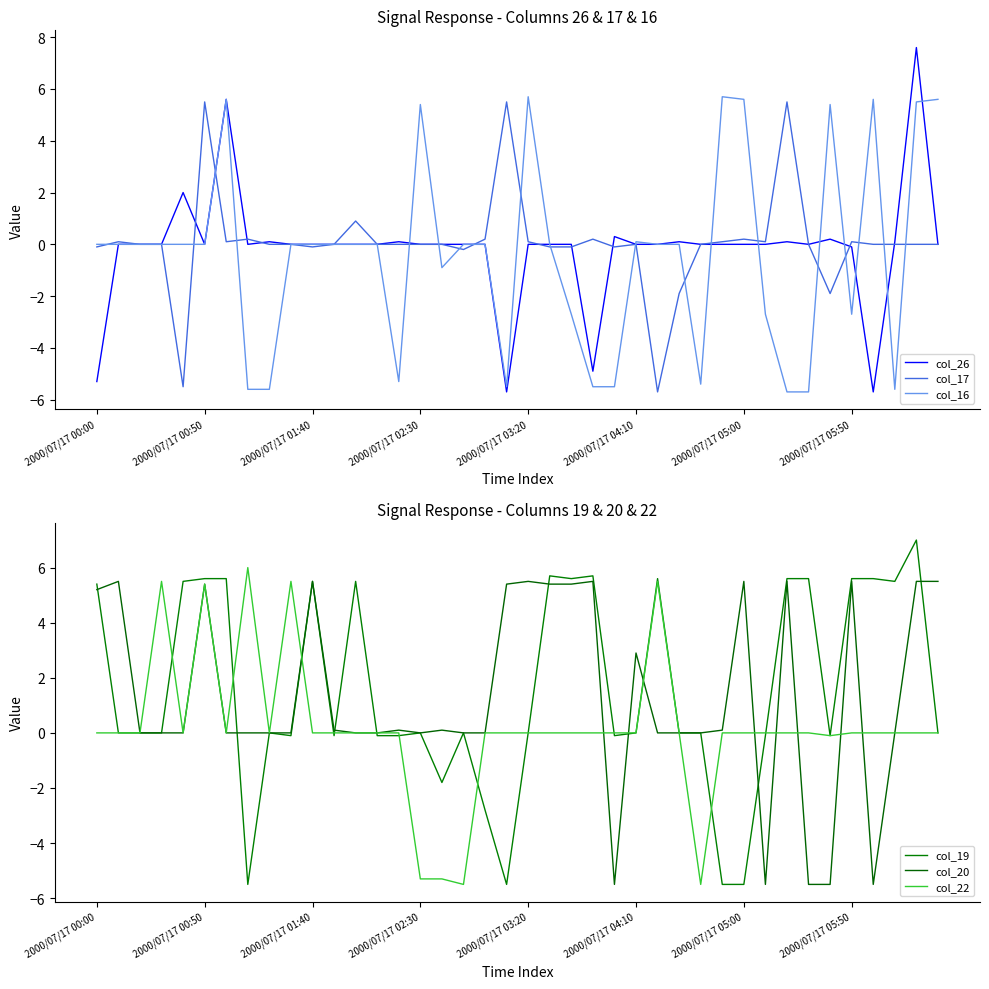

What is the highest value of the col_16 series?

5.7